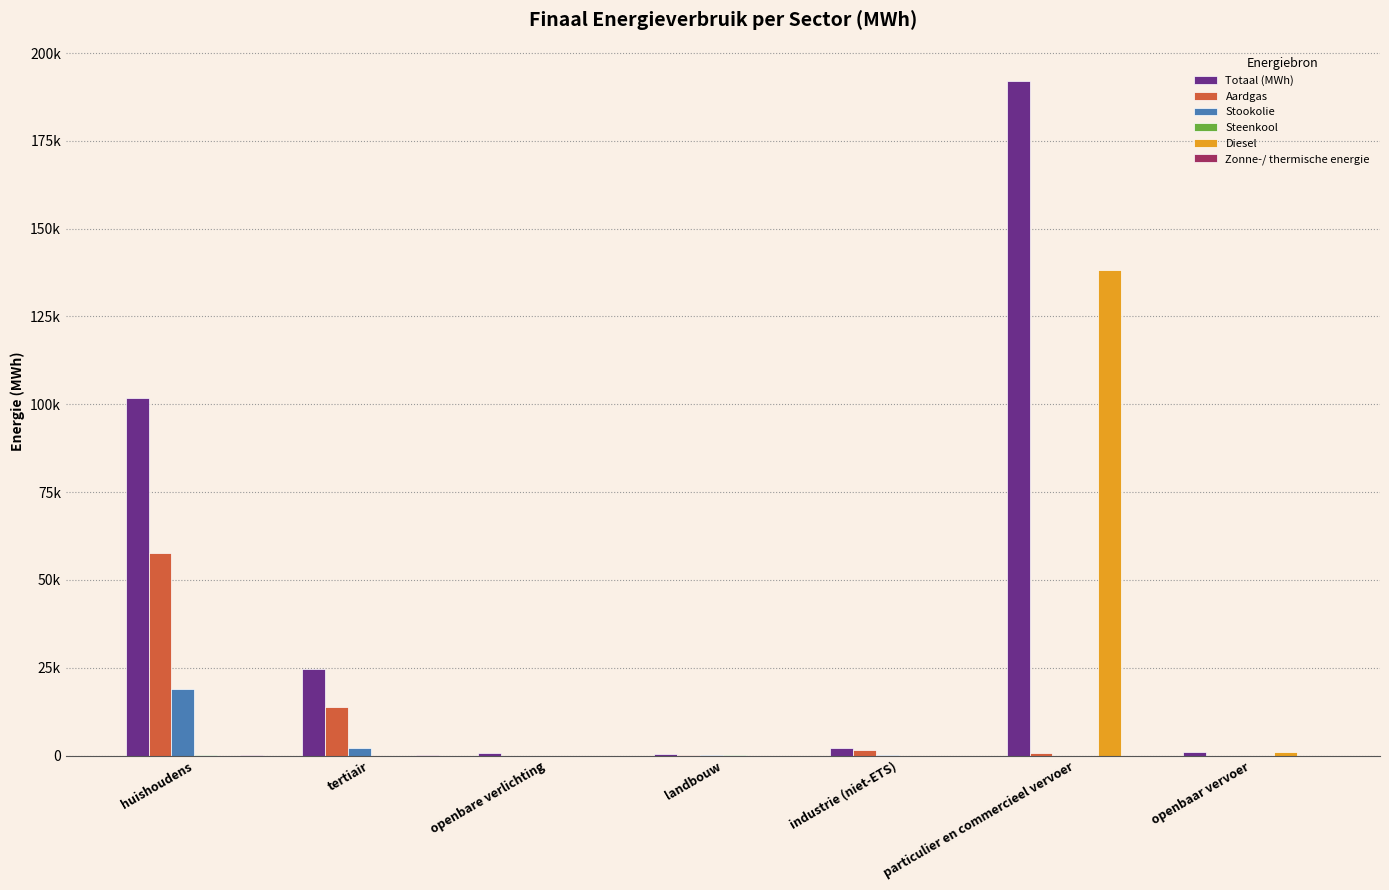

Reading left to right, extract all data points from this chart.

Totaal (MWh): huishoudens=101897.4	tertiair=24627.9	openbare verlichting=732.8	landbouw=421.5	industrie (niet-ETS)=2177.9	particulier en commercieel vervoer=192160.5	openbaar vervoer=1108.8
Aardgas: huishoudens=57616.9	tertiair=13695.3	openbare verlichting=0.0	landbouw=150.7	industrie (niet-ETS)=1475.2	particulier en commercieel vervoer=820.5	openbaar vervoer=0.0
Stookolie: huishoudens=19018.1	tertiair=2031.2	openbare verlichting=0.0	landbouw=192.7	industrie (niet-ETS)=206.1	particulier en commercieel vervoer=0.0	openbaar vervoer=0.0
Steenkool: huishoudens=108.4	tertiair=0.0	openbare verlichting=0.0	landbouw=15.5	industrie (niet-ETS)=0.2	particulier en commercieel vervoer=0.0	openbaar vervoer=0.0
Diesel: huishoudens=0.0	tertiair=0.0	openbare verlichting=0.0	landbouw=0.0	industrie (niet-ETS)=0.0	particulier en commercieel vervoer=138151.5	openbaar vervoer=1033.0
Zonne-/ thermische energie: huishoudens=228.2	tertiair=4.9	openbare verlichting=0.0	landbouw=0.0	industrie (niet-ETS)=0.0	particulier en commercieel vervoer=0.0	openbaar vervoer=0.0